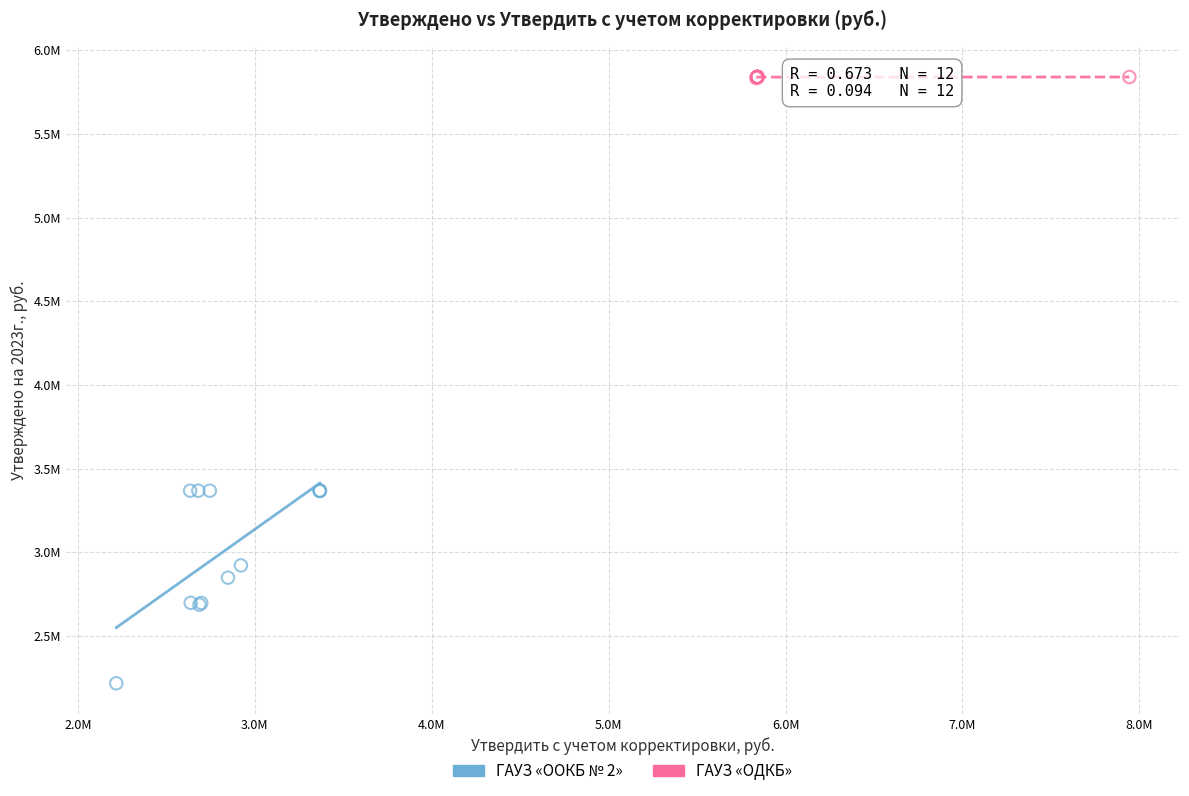

What are all the series names shown in the legend?

ГАУЗ «OOКБ № 2», ГАУЗ «ОДКБ»